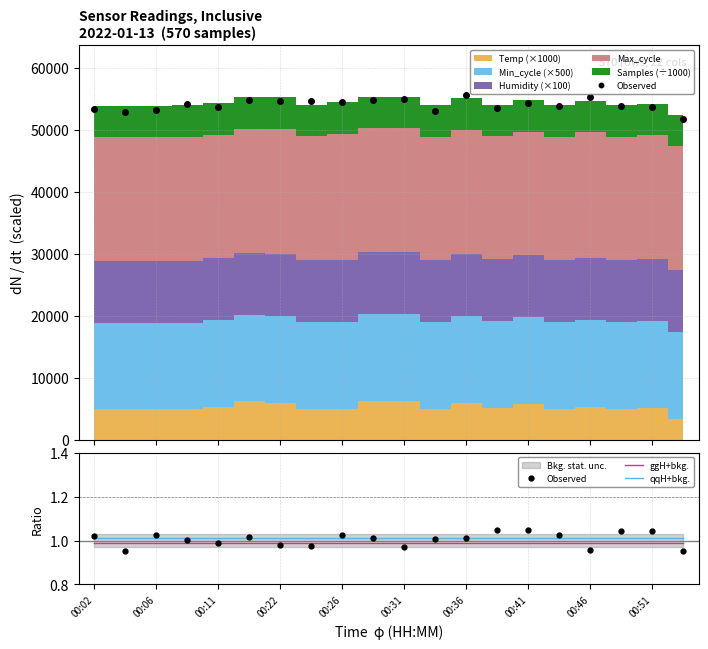

List the series in order of their peak value, highest first.

Observed, qqH+bkg., ggH+bkg.